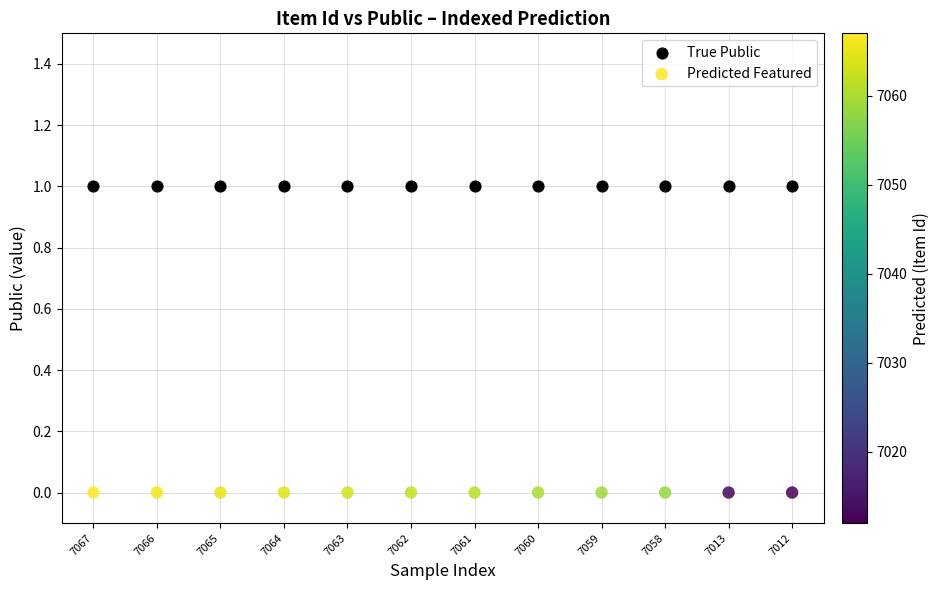

Which series reaches the minimum Y coordinate?

Predicted Featured